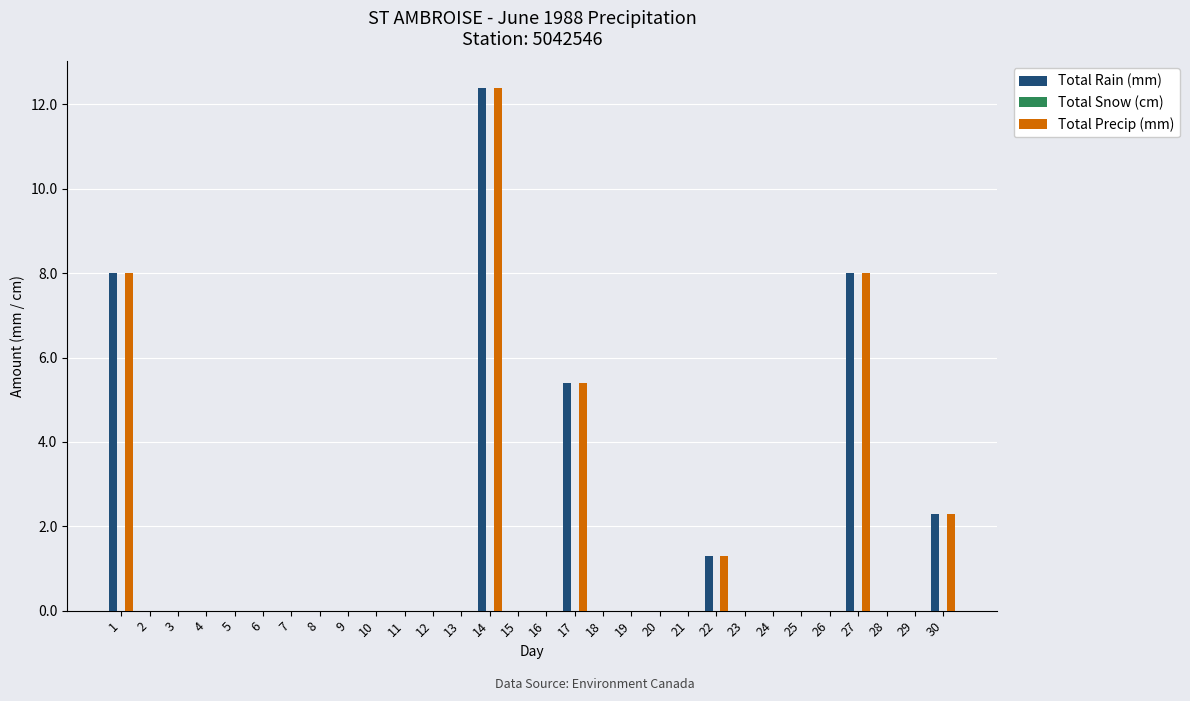

How many data points does each series have?

30